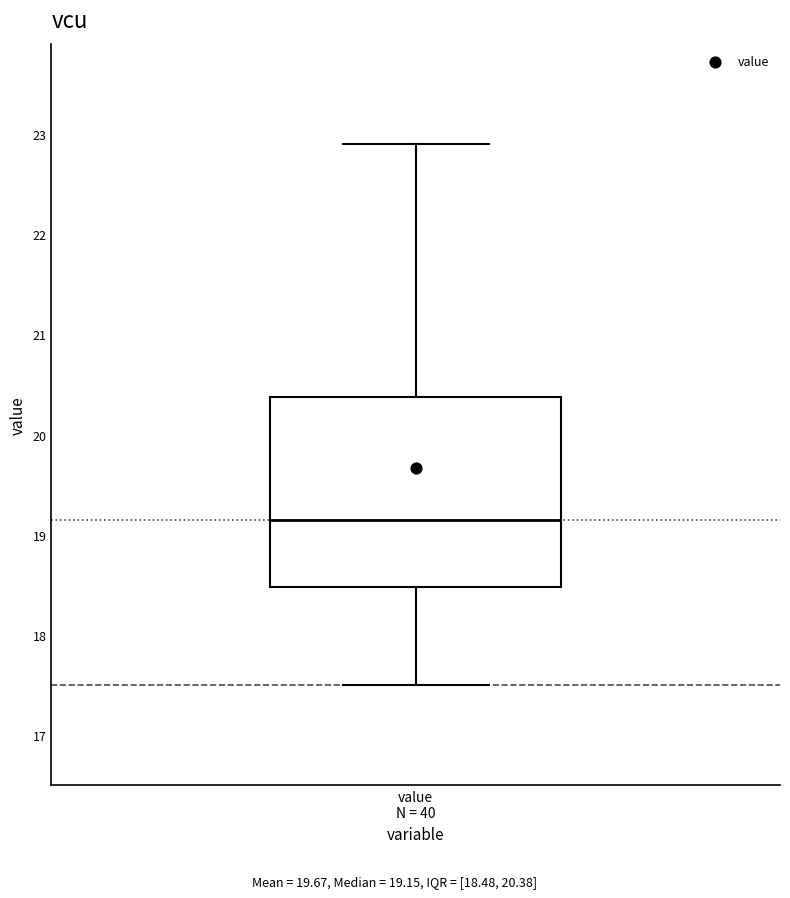

Read this box plot against the y-axis: the position of the median line, the range covered by the box, and the ends of both whiskers. The values are not printed on the chart, so give them approximately, as read against the axis.

median 19.2, box 18.5 to 20.4, whiskers 17.5 to 22.9